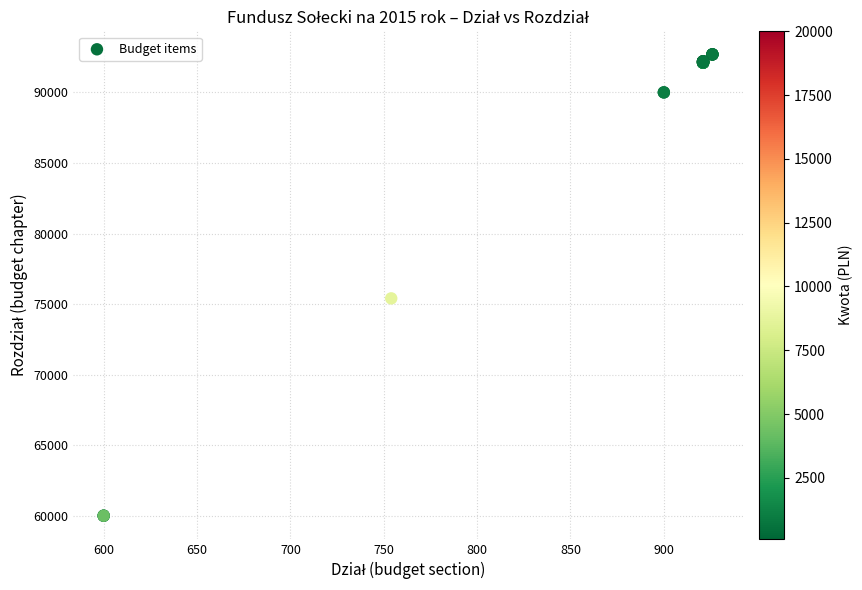

What Y value in the scatter plot is closest to 76355?

75412